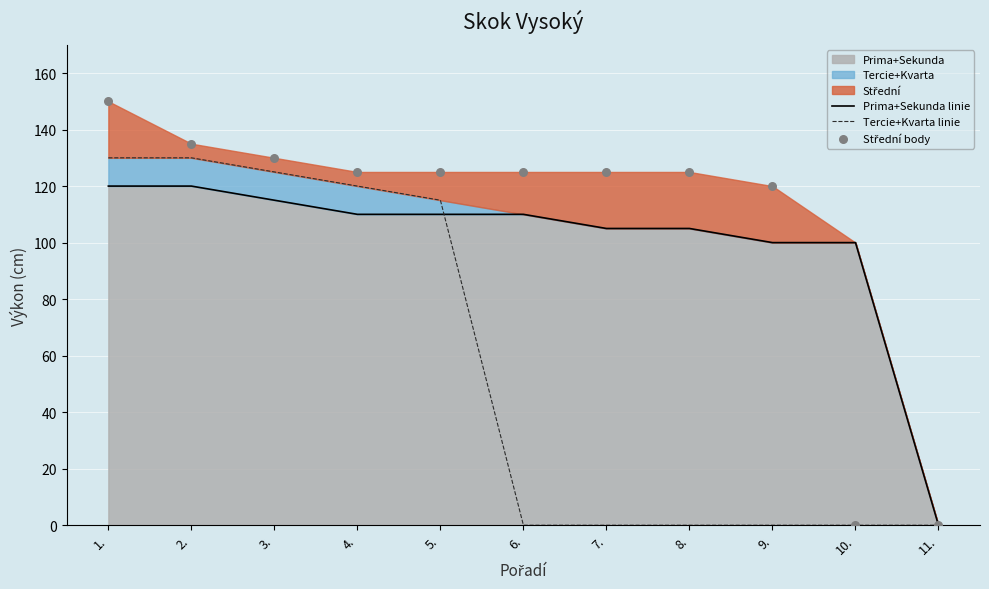

At which category is the sum across all series the highest?

1.